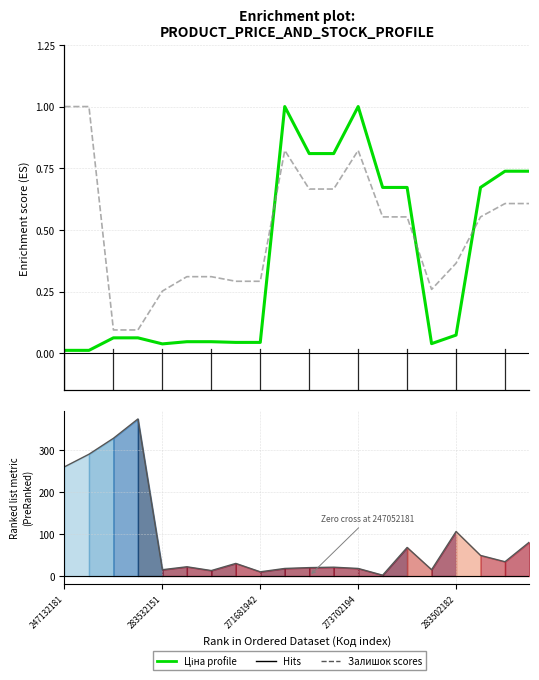

How many values in the Залишок (Stock) series are below 30?

10